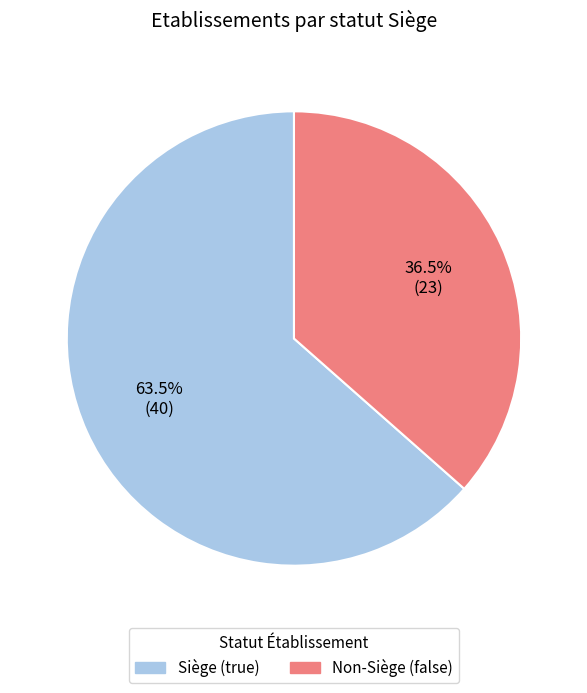

Is there a majority slice in this chart?

Yes